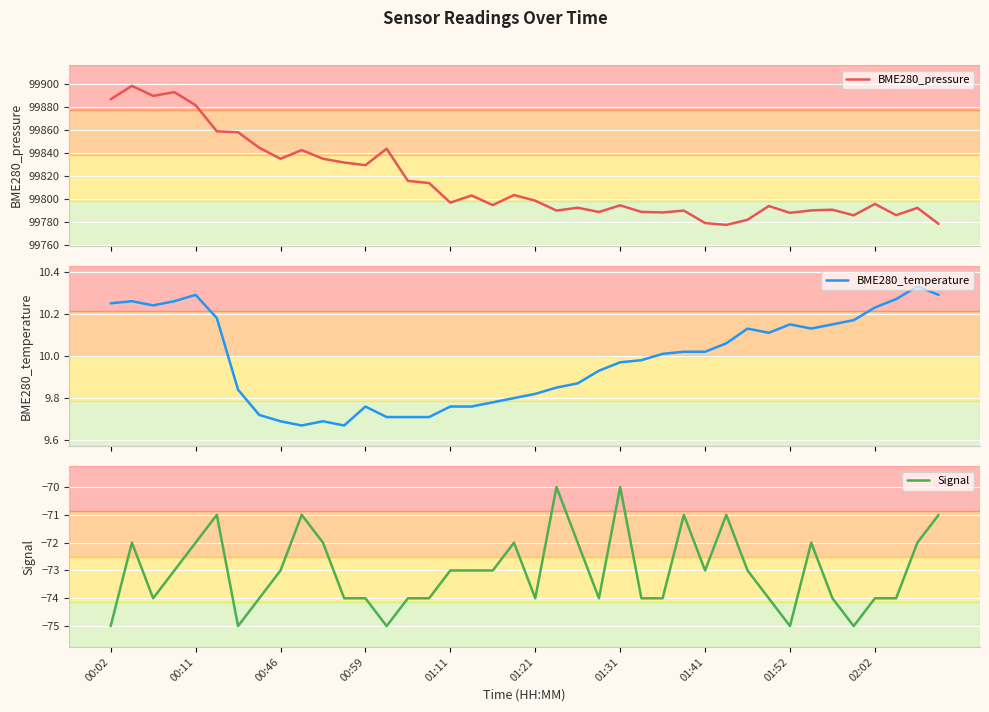

The BME280_temperature series shows 10.0 at 25. True or false?

True